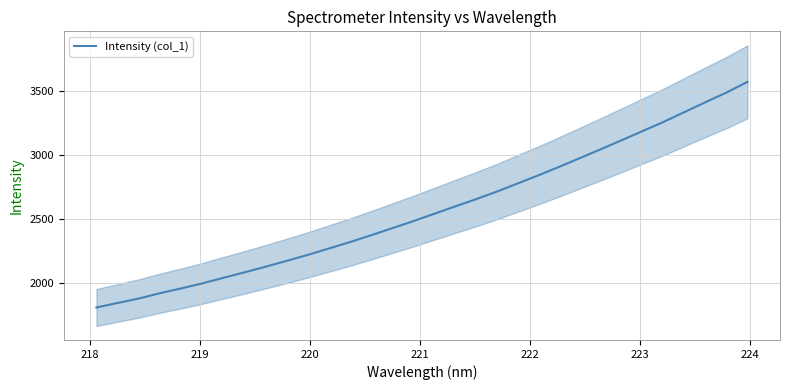

How many values are below 2534?

16